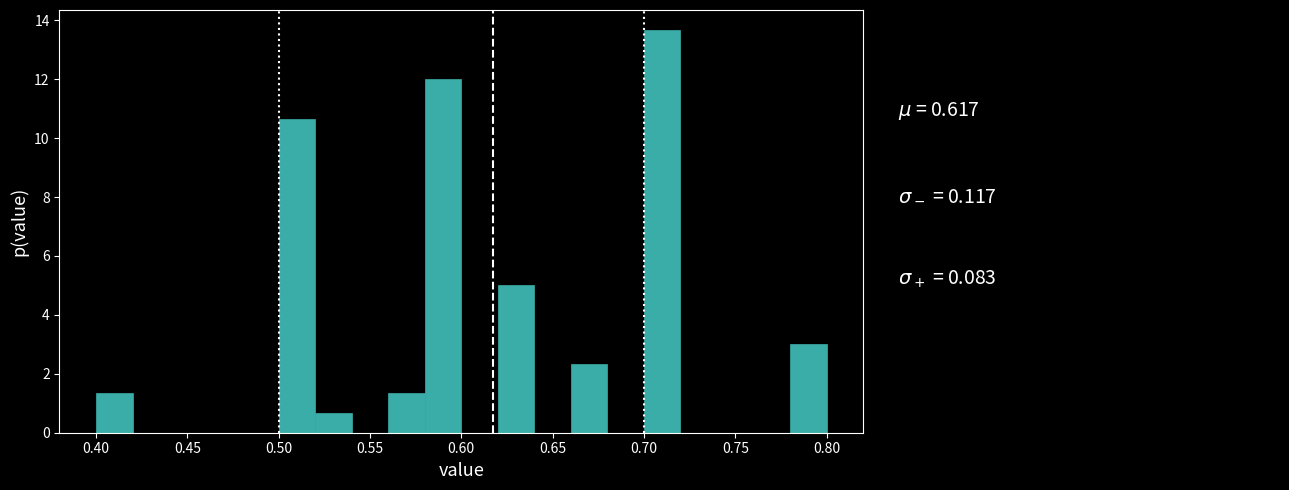

Over which range of the x-axis is the bar tallest?

0.70 to 0.72